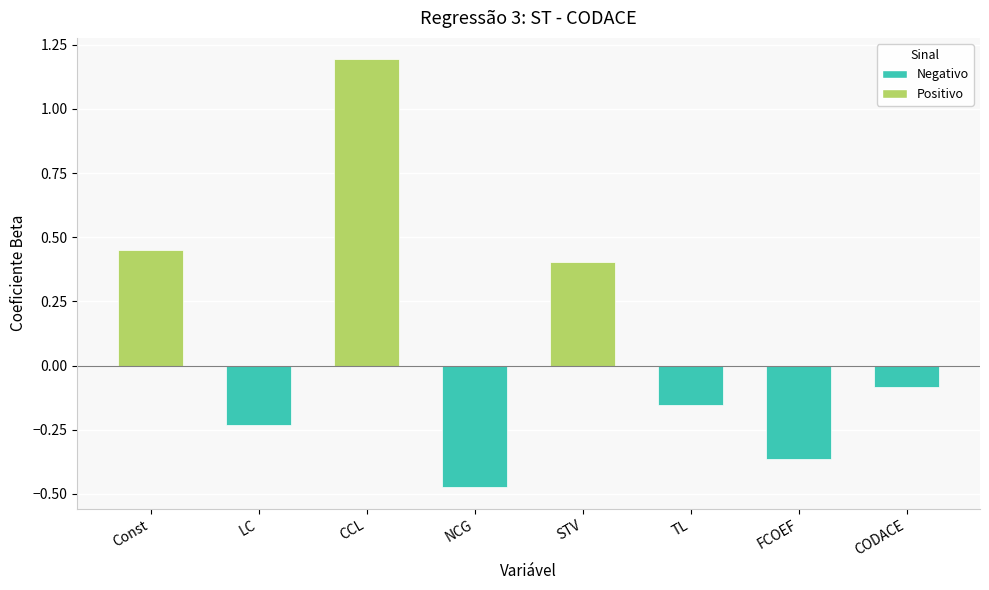

Count the number of values greater than 0.

3